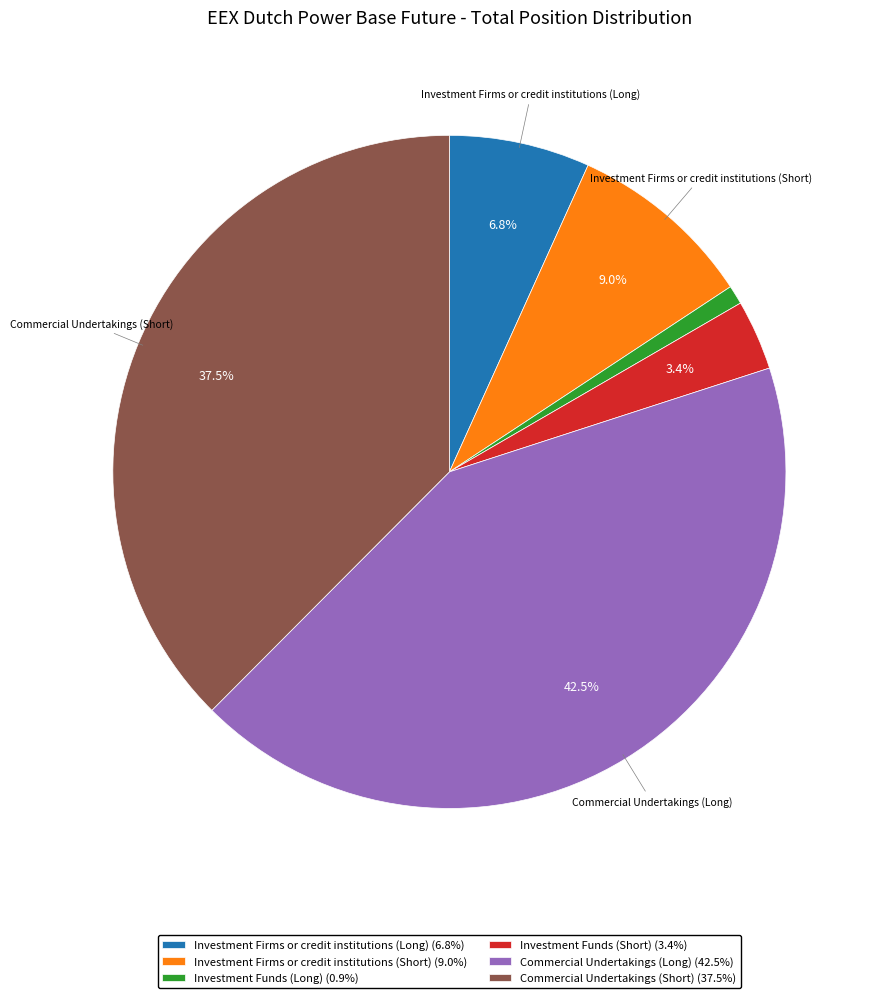

Does Investment Firms or credit institutions (Short) (9.0%) represent more than half of the total?

No